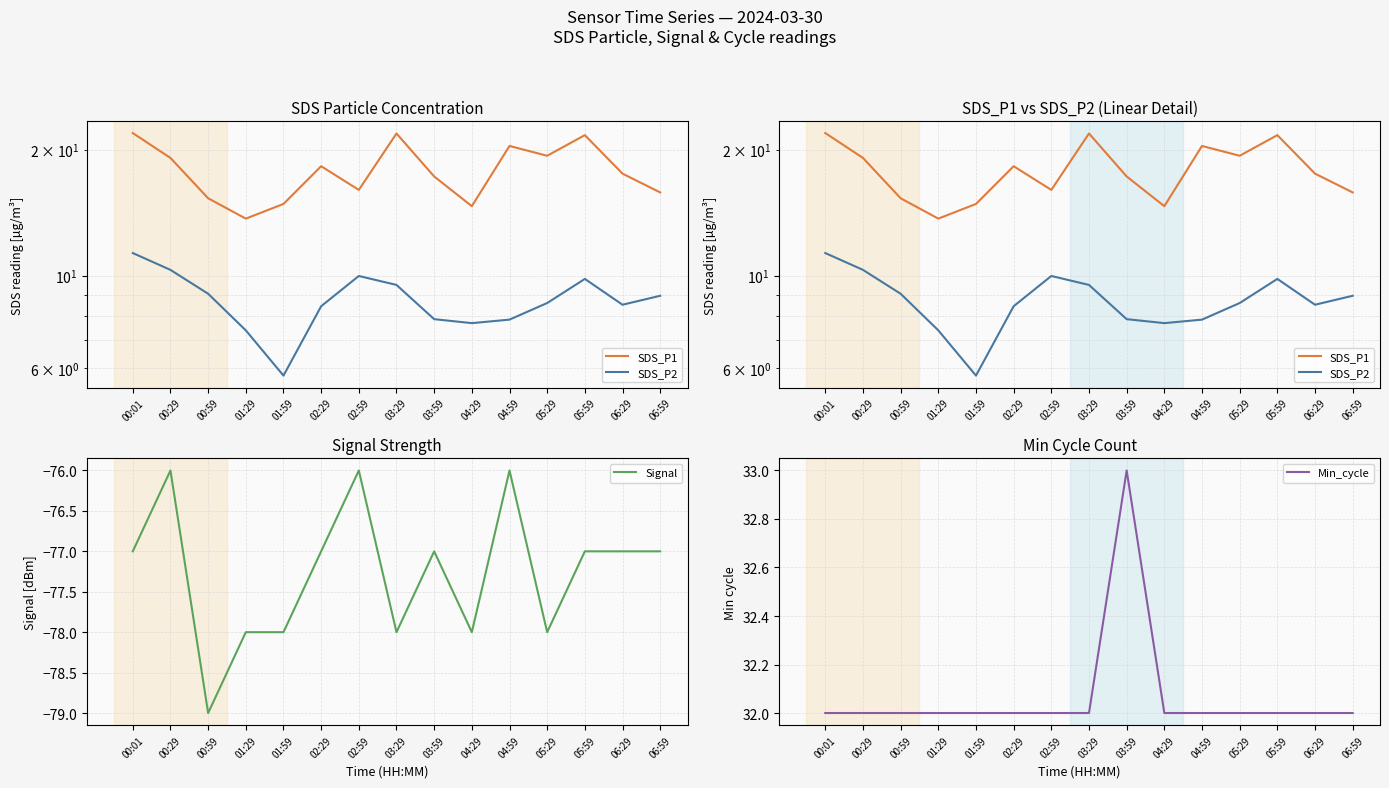

What is the sum of the SDS_P1 values at 05:29 and 03:29?

41.2